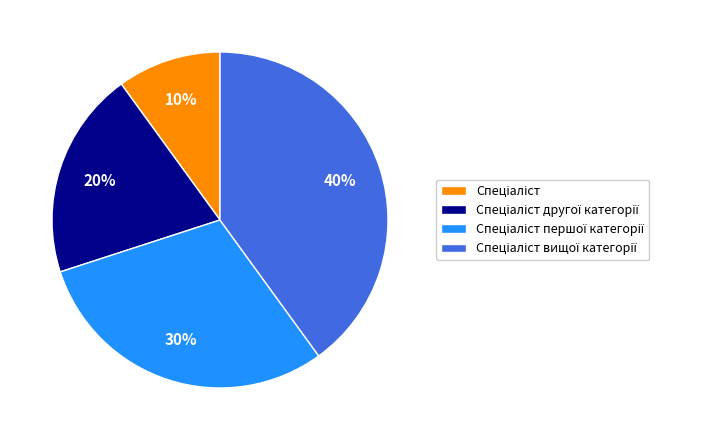

Is there any slice that represents more than half of the pie?

No